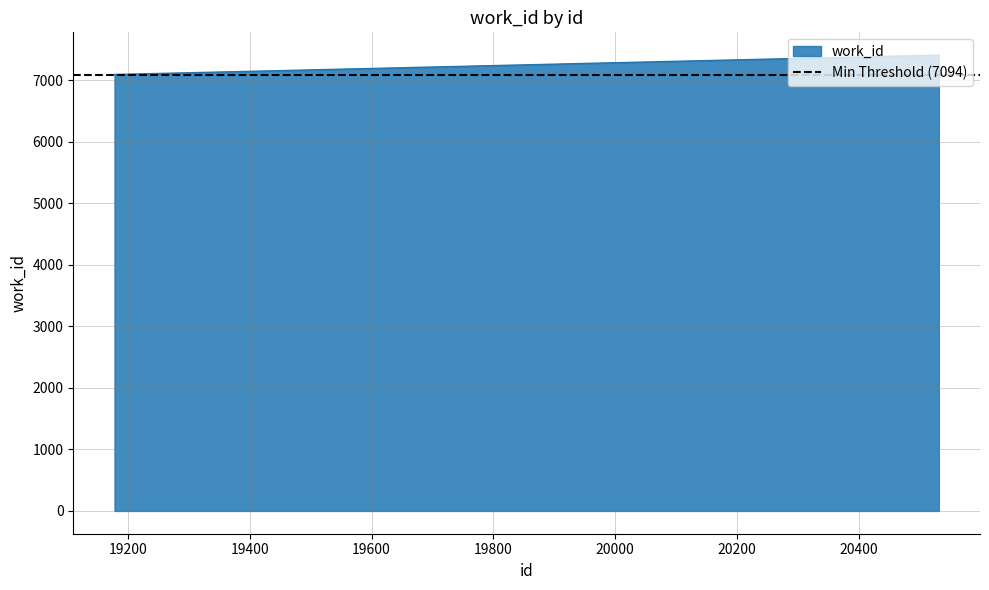

What is the change in value from 19178 to 20530?

+315